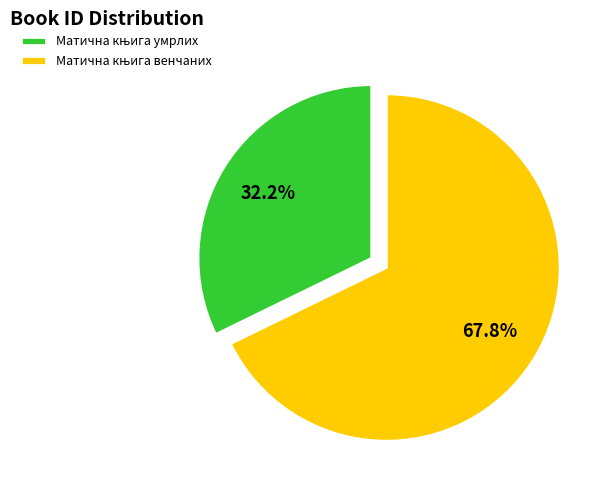

To the nearest percent, what is the combined percentage of Матична књига умрлих and Матична књига венчаних?

100%